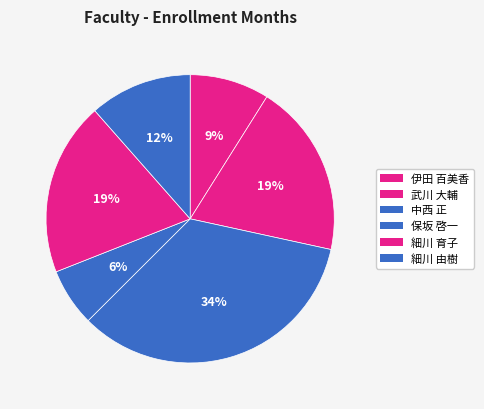

How much of the chart is everything except 保坂 啓一?

93.5%